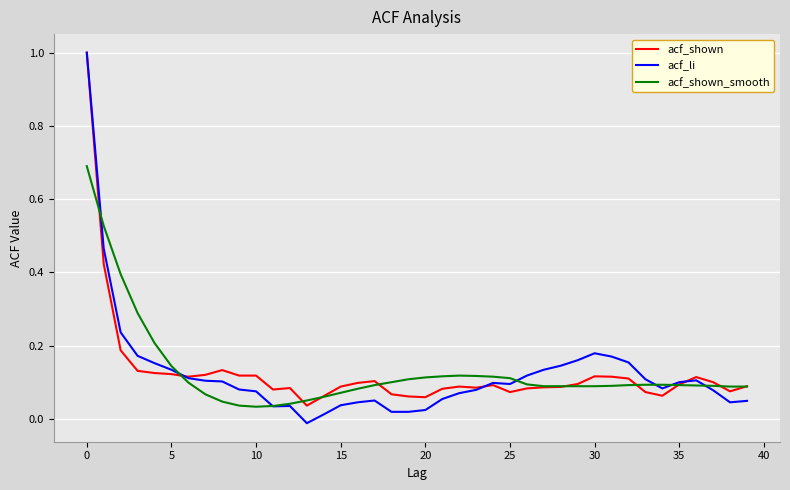

Which series has the largest range (max minus min)?

acf_li